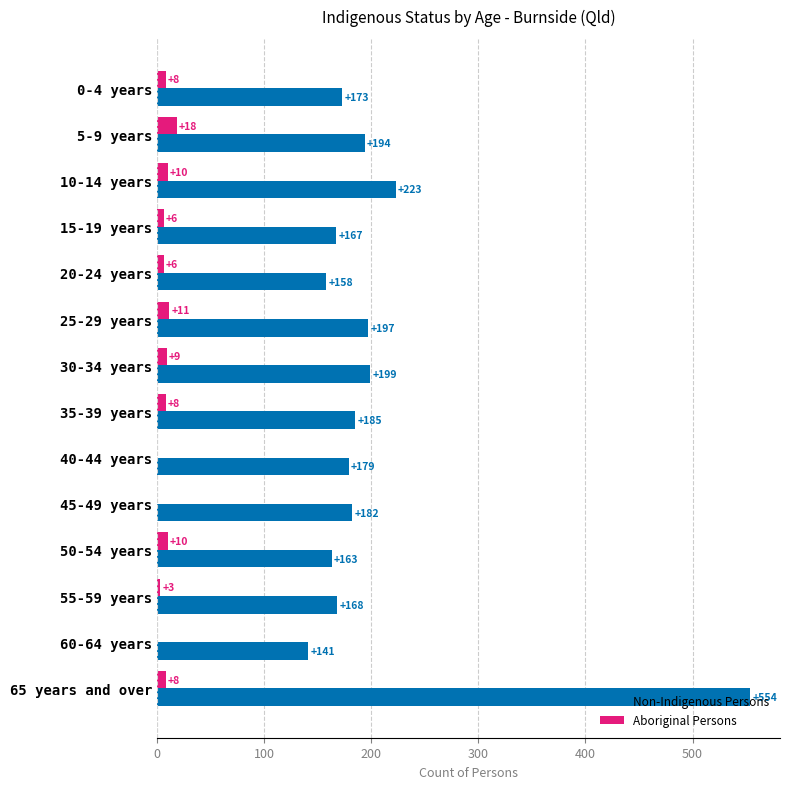

Is the value of Aboriginal Persons at 40-44 years greater than the value of Non-Indigenous Persons at 10-14 years?

No